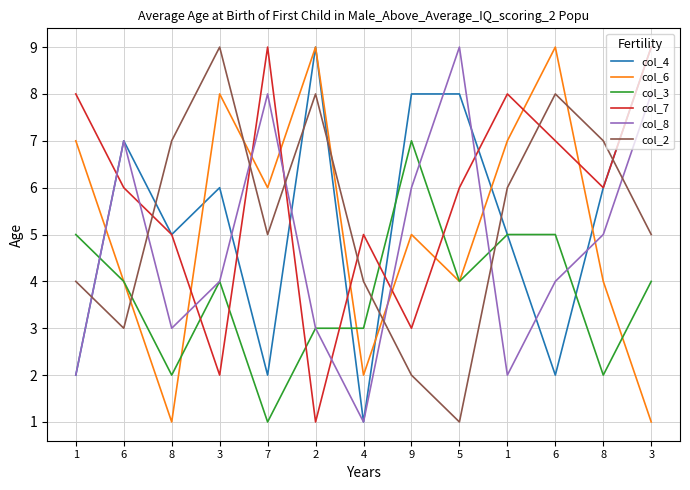

Reading right to left, what are all the values shown in this chart?

col_4: 3=9	8=6	6=2	1=5	5=8	9=8	4=1	2=9	7=2	3=6	8=5	6=7	1=2
col_6: 3=1	8=4	6=9	1=7	5=4	9=5	4=2	2=9	7=6	3=8	8=1	6=4	1=7
col_3: 3=4	8=2	6=5	1=5	5=4	9=7	4=3	2=3	7=1	3=4	8=2	6=4	1=5
col_7: 3=9	8=6	6=7	1=8	5=6	9=3	4=5	2=1	7=9	3=2	8=5	6=6	1=8
col_8: 3=8	8=5	6=4	1=2	5=9	9=6	4=1	2=3	7=8	3=4	8=3	6=7	1=2
col_2: 3=5	8=7	6=8	1=6	5=1	9=2	4=4	2=8	7=5	3=9	8=7	6=3	1=4